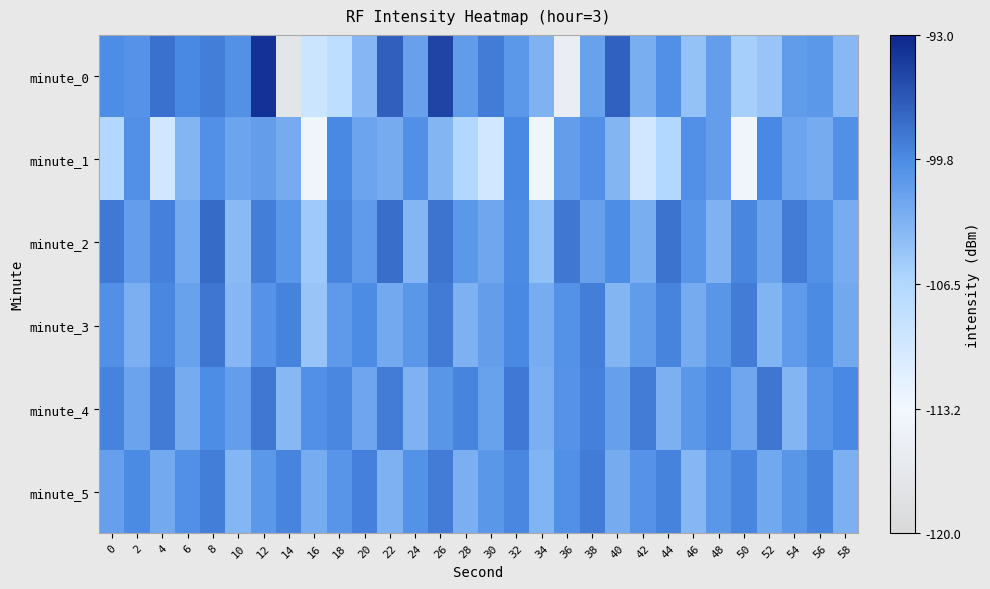

What is the spread (max minus min) of values at 40?

6.5